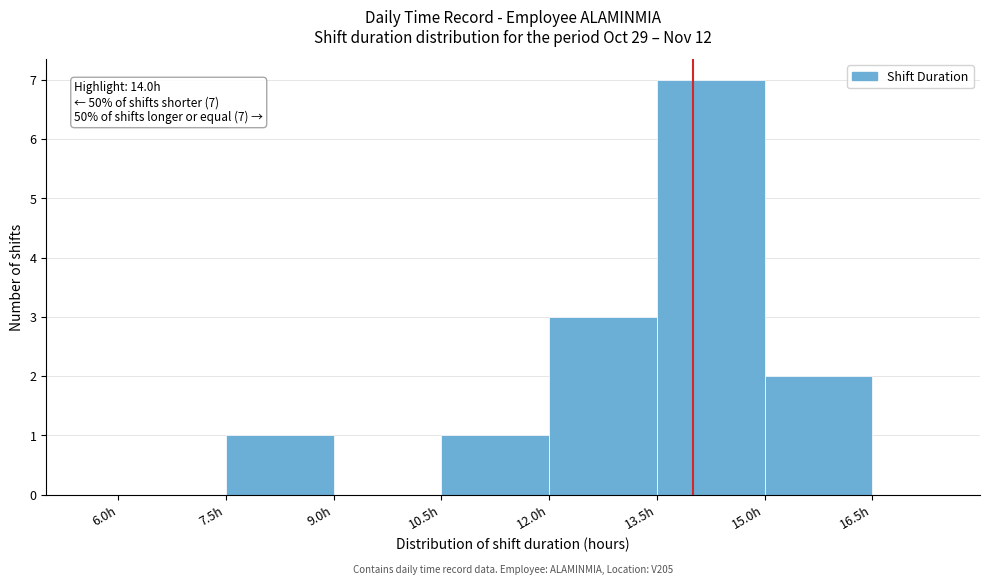

Over which range of the x-axis is the bar tallest?

13.5 to 15.0